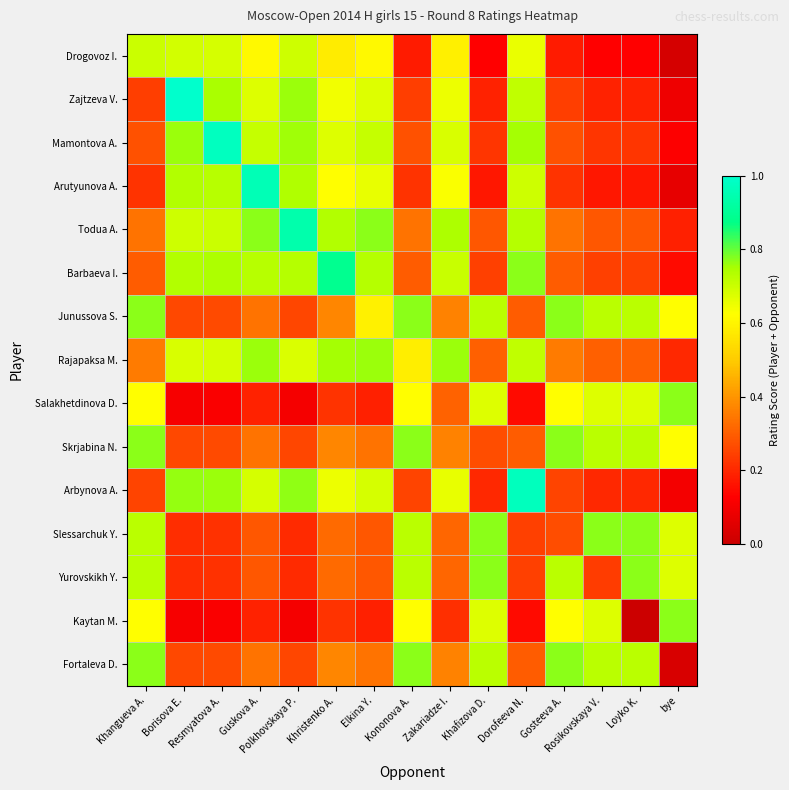

What is the total value across all series at Zakariadze I.?

7.7